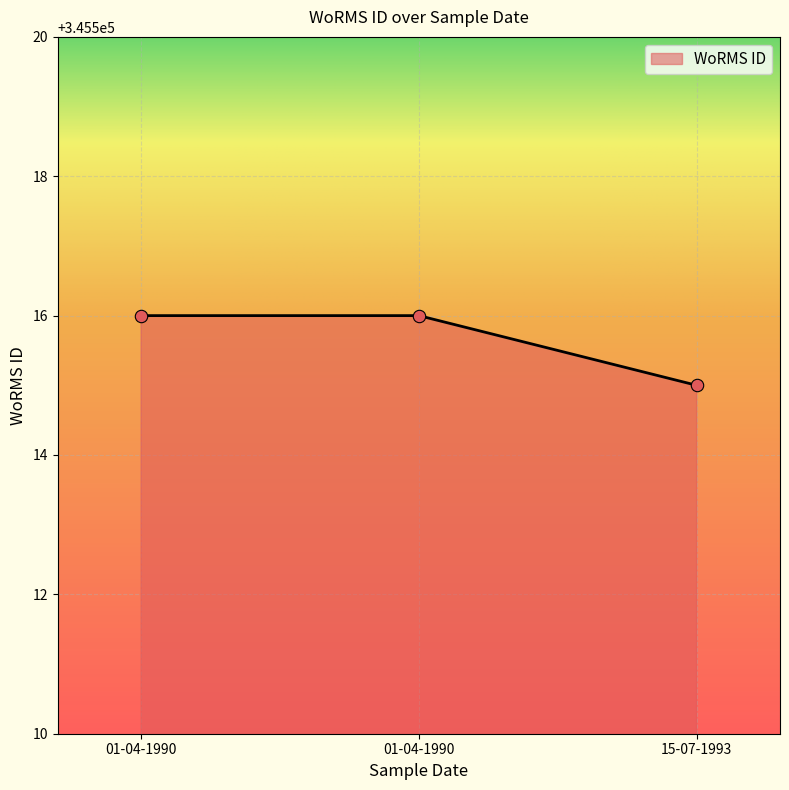

Approximately how many times larger is the value at 01-04-1990 compared to 15-07-1993?

1.0